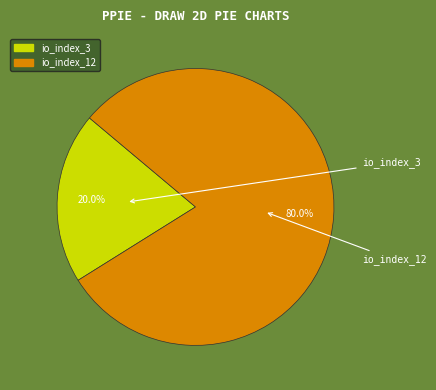

What percentage is the io_index_3 slice, to the nearest percent?

20%